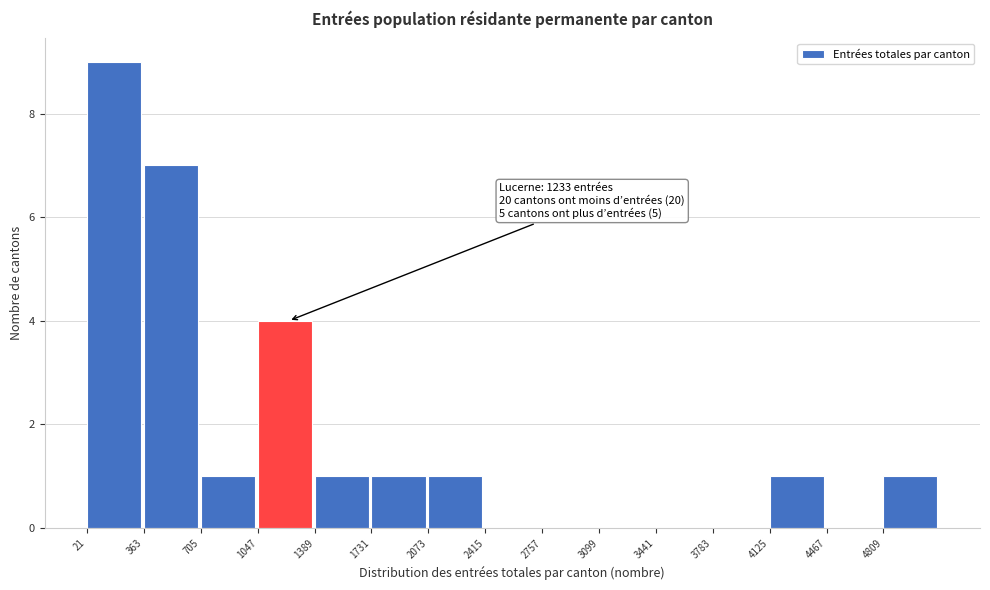

Over which range of the x-axis is the bar tallest?

0 to 350